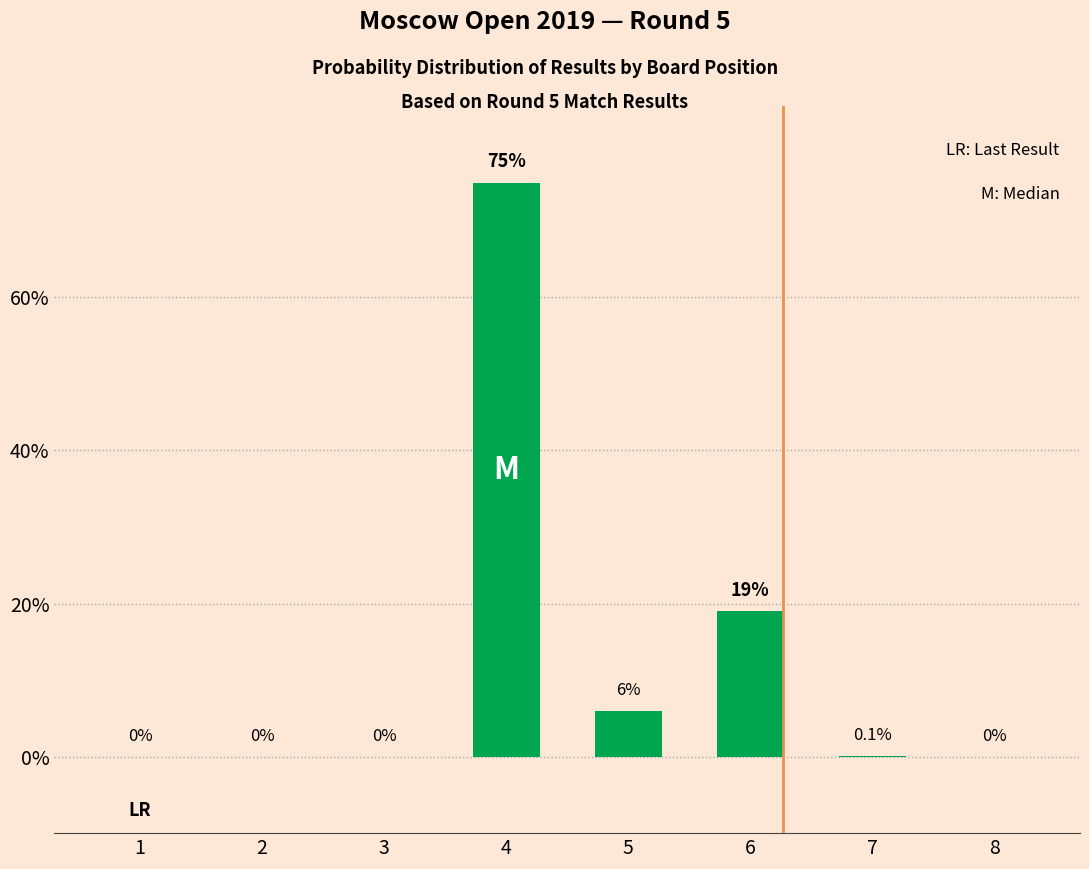

Does the chart contain stacked bars?

No